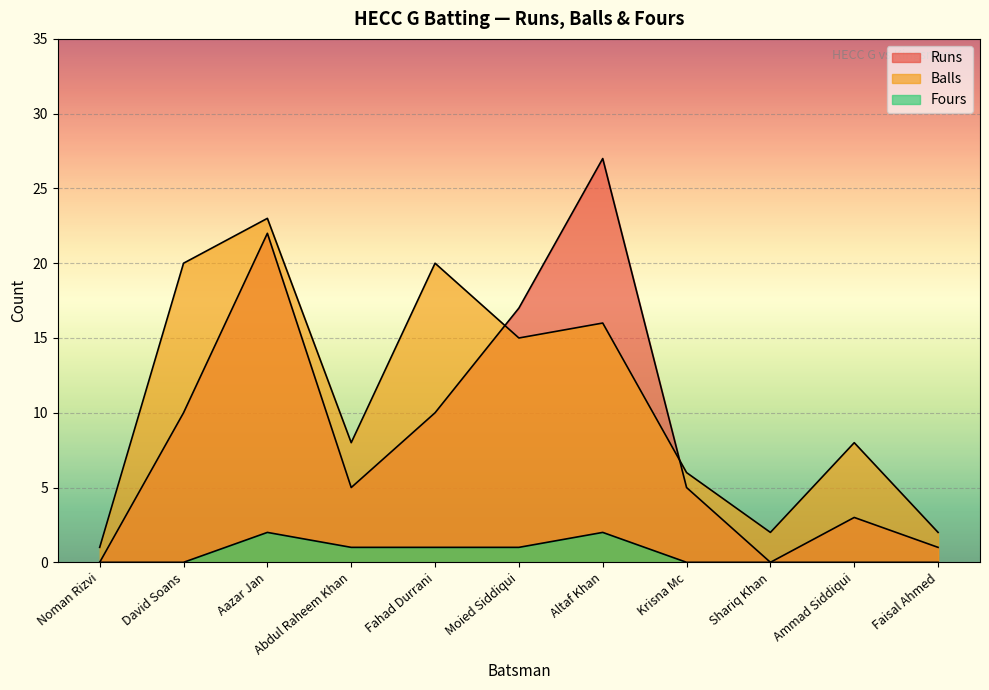

Reading left to right, what are all the values shown in this chart?

Runs: 0	10	22	5	10	17	27	5	0	3	1
Balls: 1	20	23	8	20	15	16	6	2	8	2
Fours: 0	0	2	1	1	1	2	0	0	0	0